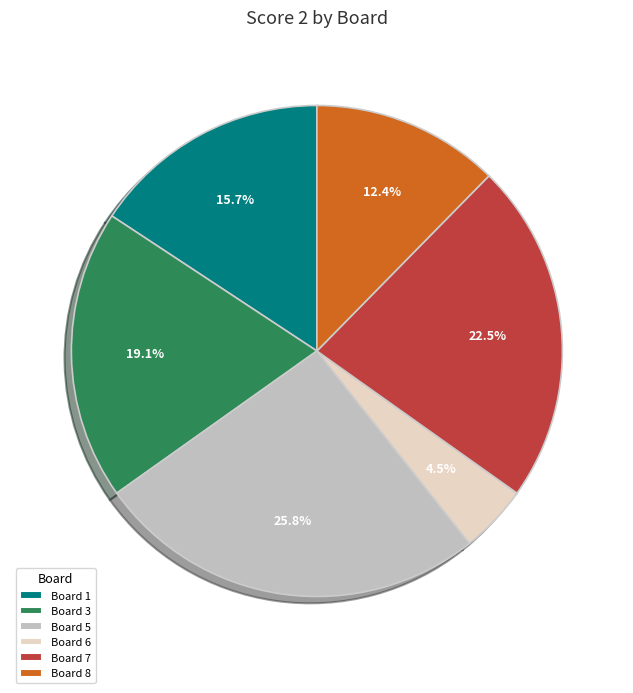

Is the sum of Board 7 and Board 5 greater than half?

No